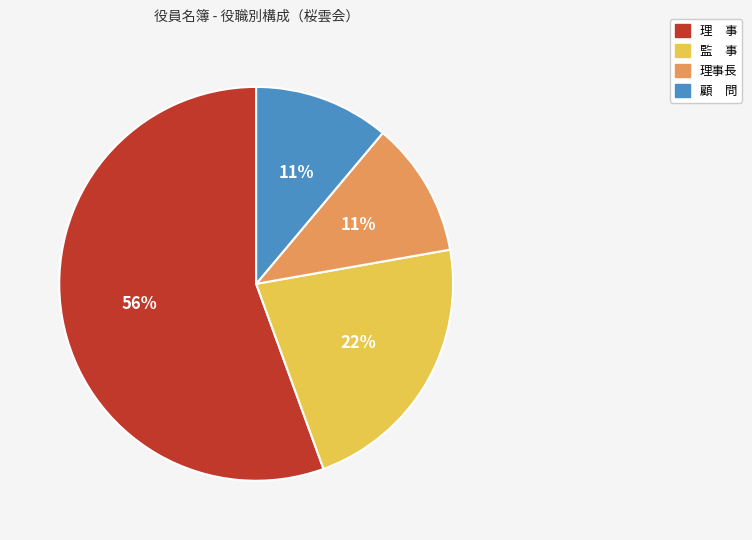

What is the majority slice?

理 事